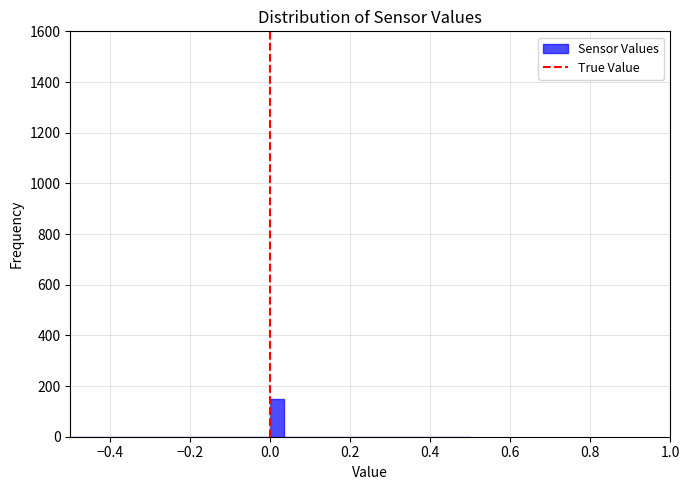

Around what value on the x-axis is the tallest bar? Give the approximate position of its centre, as read against the axis.

0.02